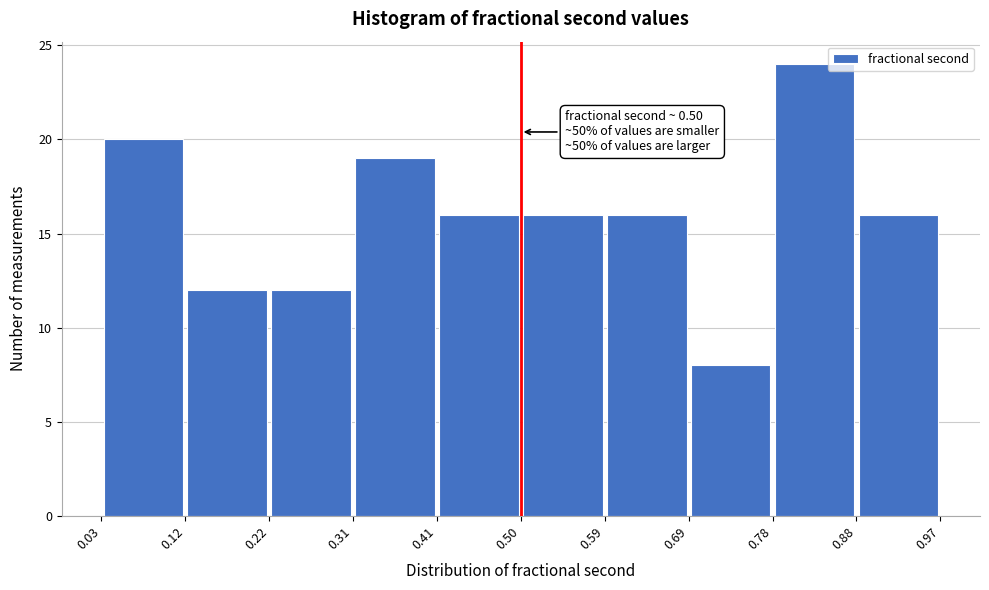

Which range on the x-axis has the tallest bar?

0.78 to 0.88